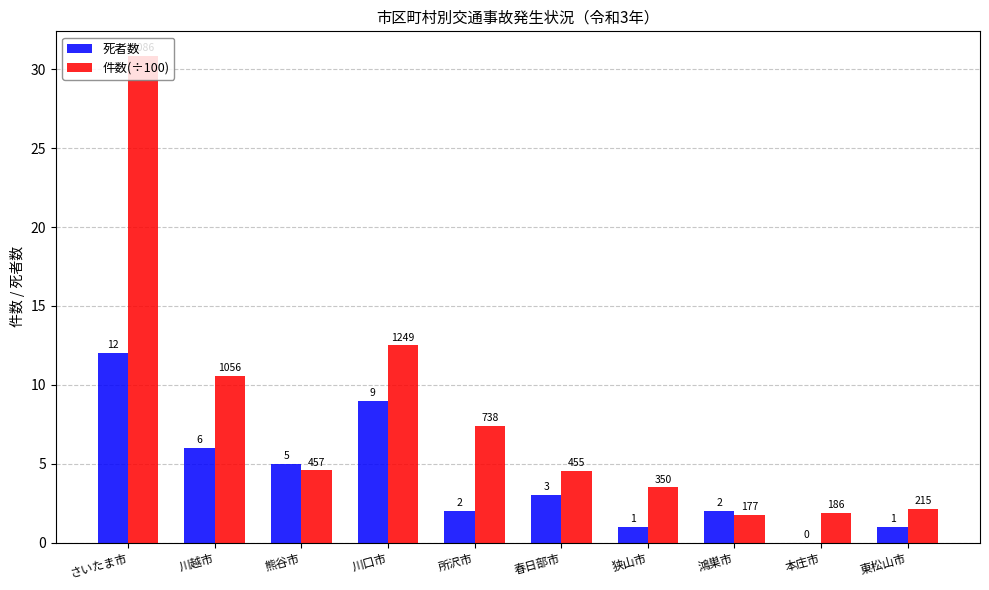

Where is 件数(÷100) nearest to the value 16?

川口市